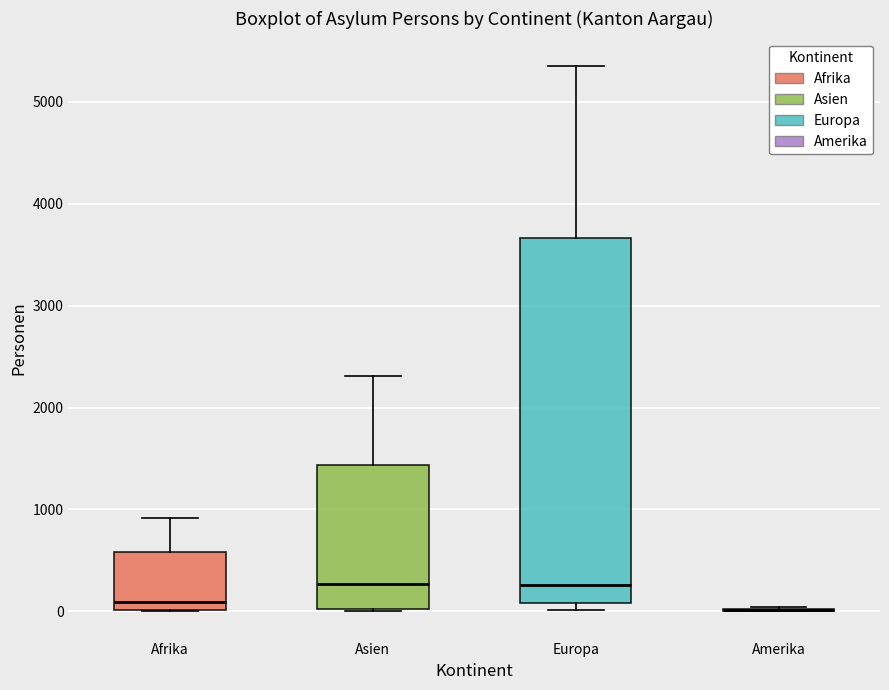

Reading left to right, read every box against the y-axis: the position of its median line, the range the box covers, and the ends of its whiskers. The values are not printed on the chart, so give them approximately, as read against the axis.

Afrika: median 100, box 0 to 600, whiskers 0 to 900
Asien: median 300, box 0 to 1400, whiskers 0 to 2300
Europa: median 300, box 100 to 3700, whiskers 0 to 5400
Amerika: box collapsed to a line at 0, whiskers 0 to 0